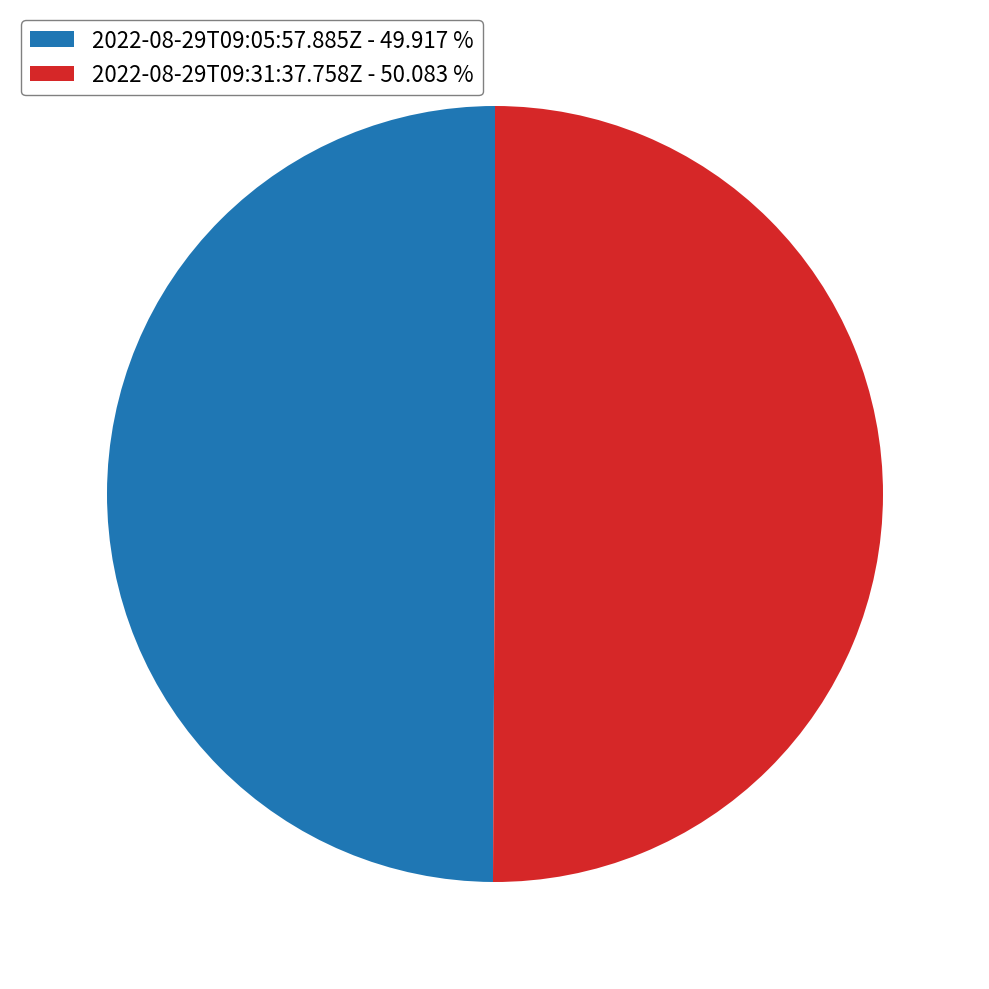

How many segments does this pie chart have?

2